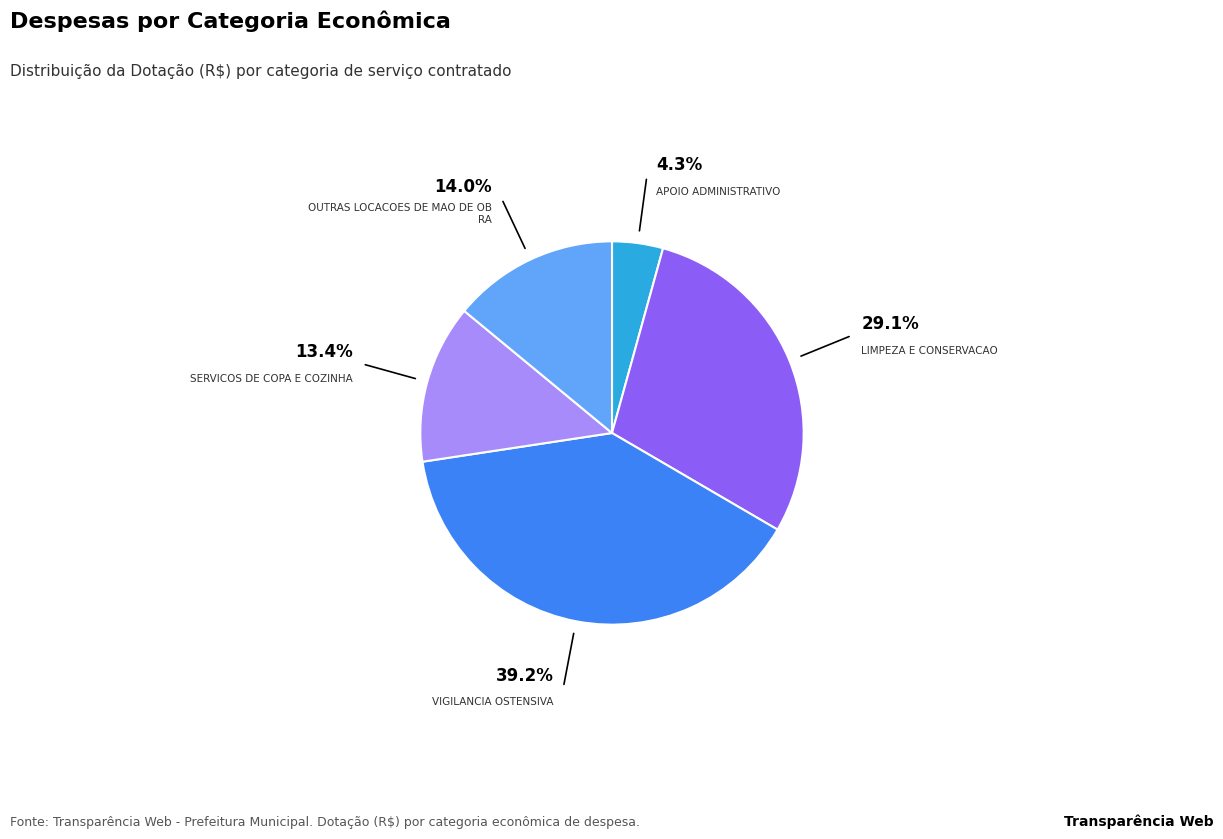

Is there any slice that represents more than half of the pie?

No